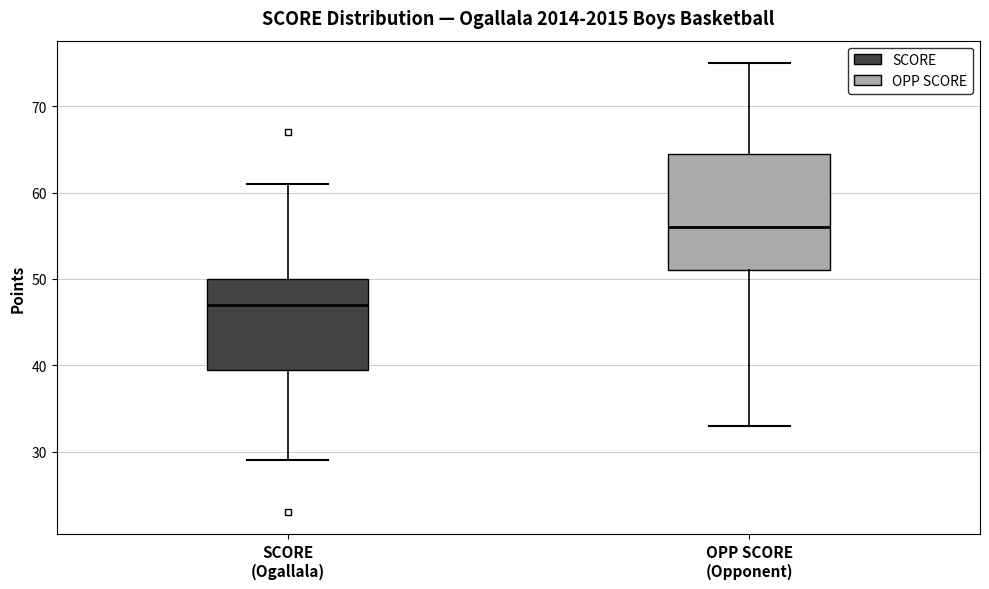

Where does the upper whisker of the box for SCORE (Ogallala) end on the y-axis? The values are not printed on the chart, so give them approximately, as read against the axis.

61